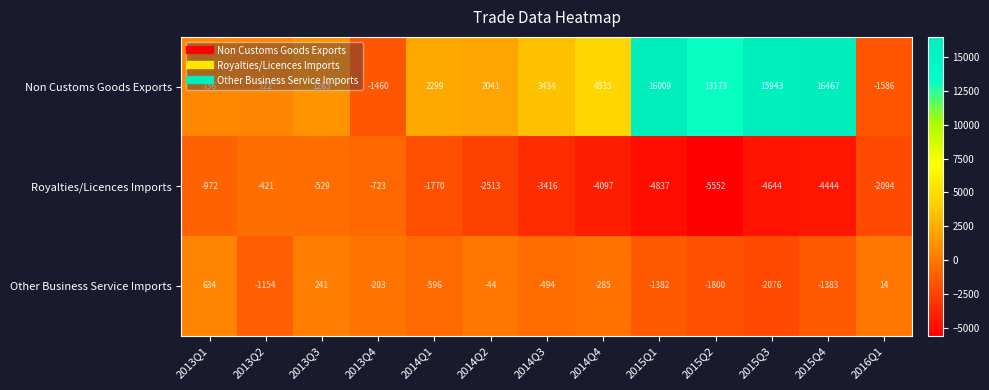

Which category has the lowest value across all series?

2015Q2